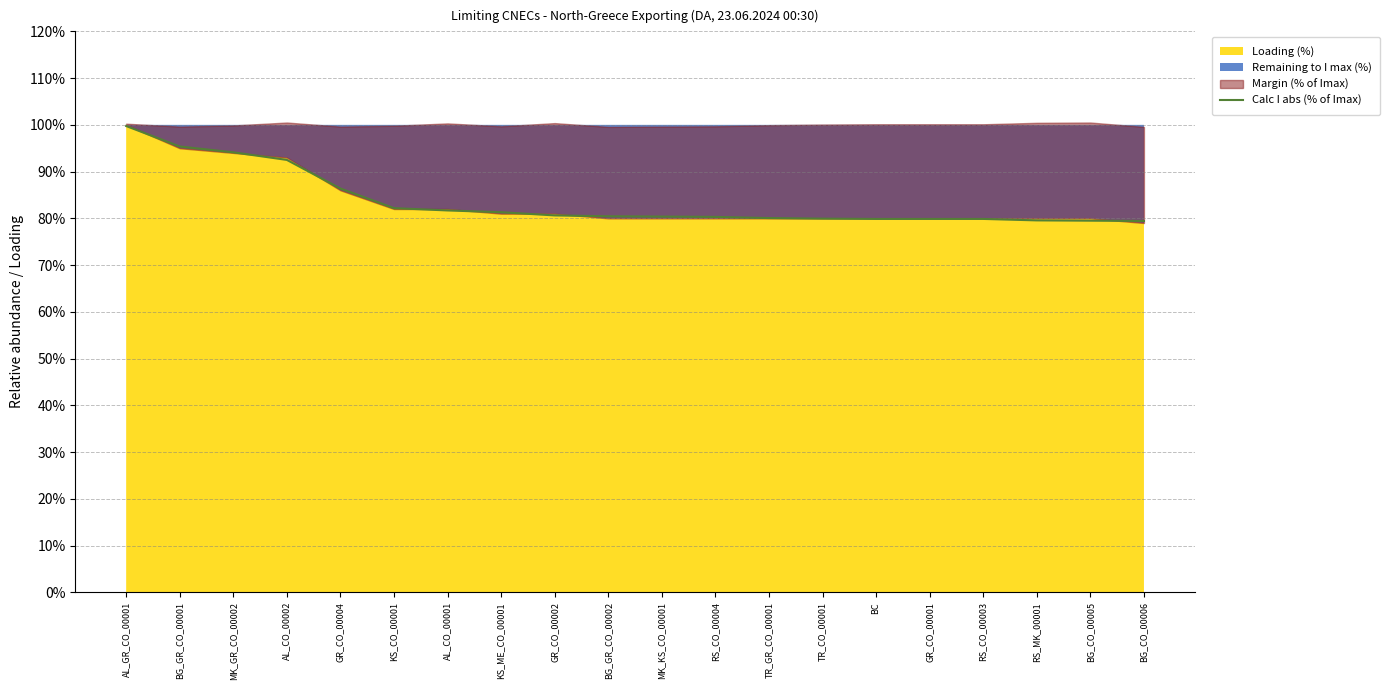

The chart shows a value of 20.3 at GR_CO_00002. True or false?

False